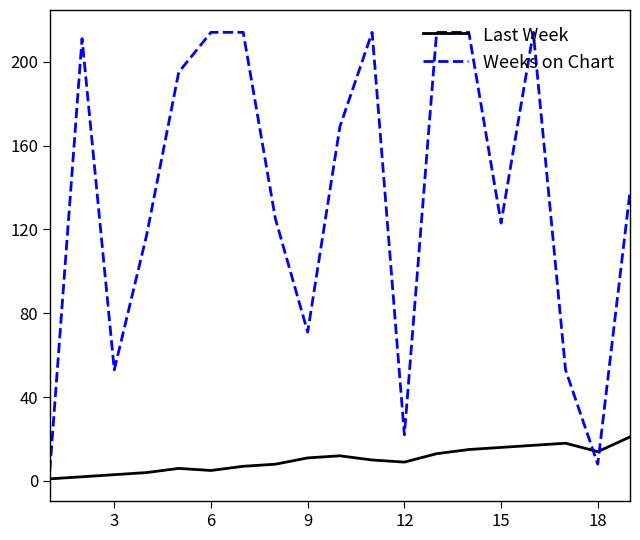

True or false: Weeks on Chart has more than 0 interior local peaks.

True